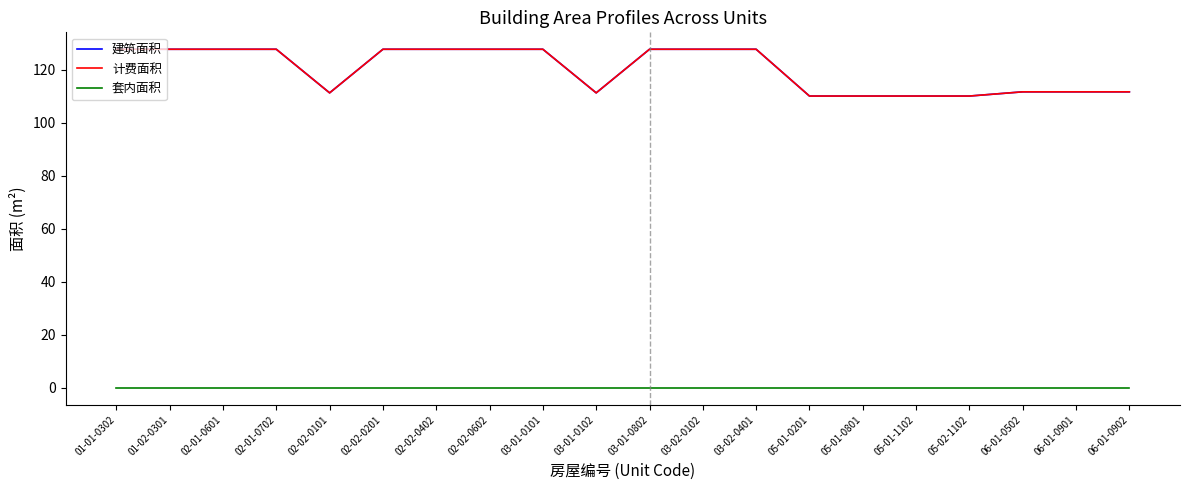

Is this an area chart (filled region under the line)?

No